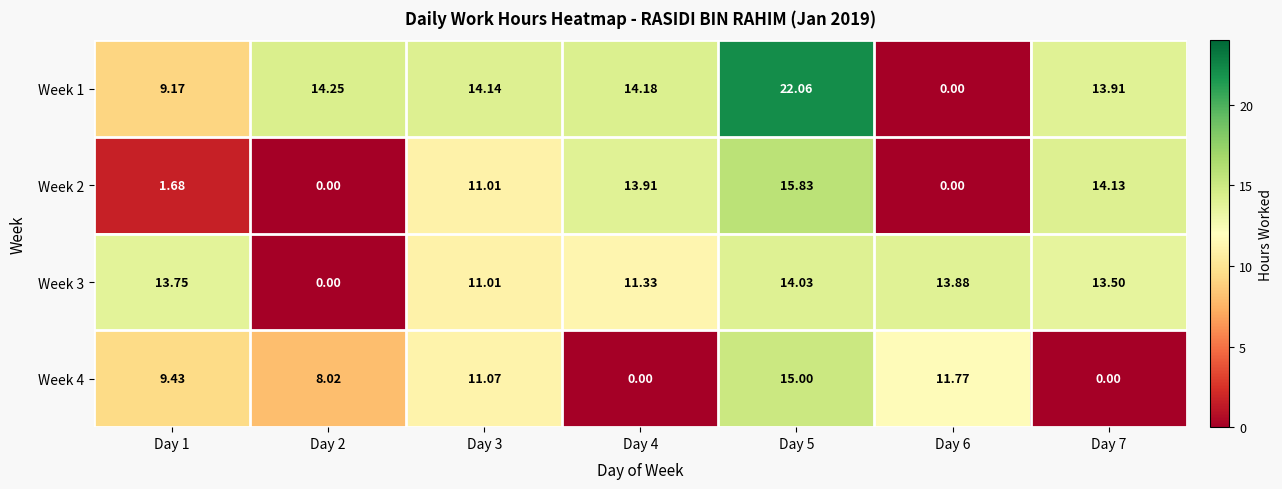

Between Day 5 and Day 1, which is larger?

Day 5